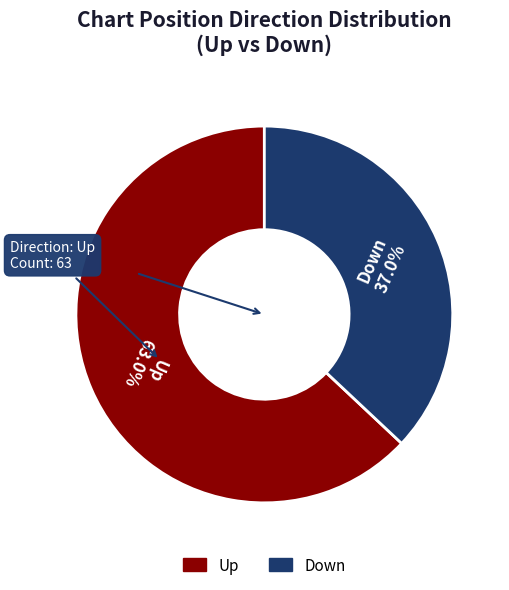

The Down slice represents 37% of the pie. True or false?

True